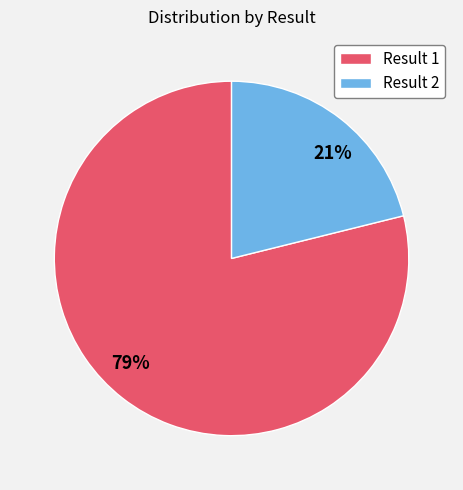

Which slice represents more than half of the pie?

Result 1